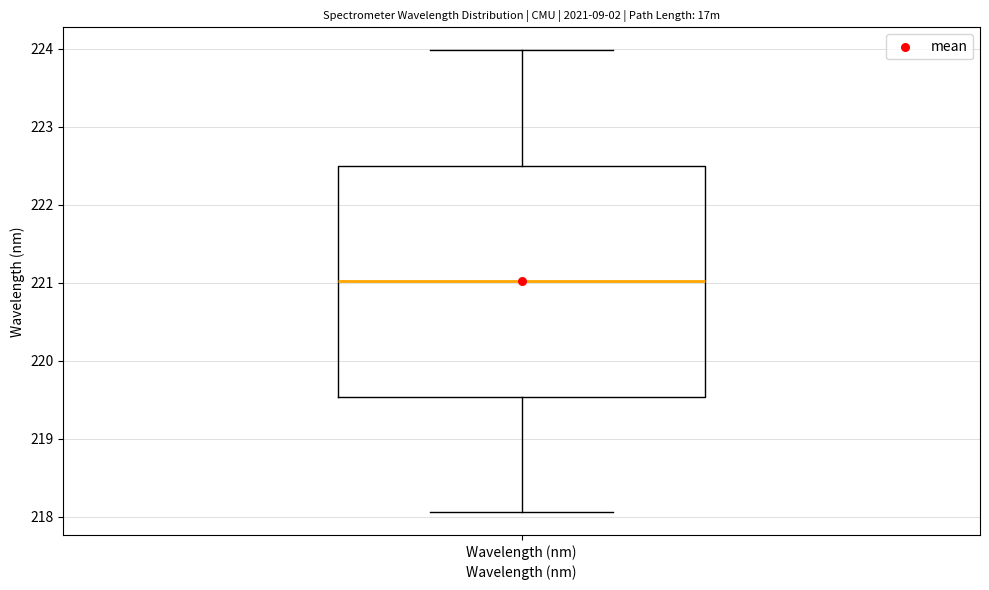

Read this box plot against the y-axis: the position of the median line, the range covered by the box, and the ends of both whiskers. The values are not printed on the chart, so give them approximately, as read against the axis.

median 221.0, box 219.5 to 222.5, whiskers 218.1 to 224.0